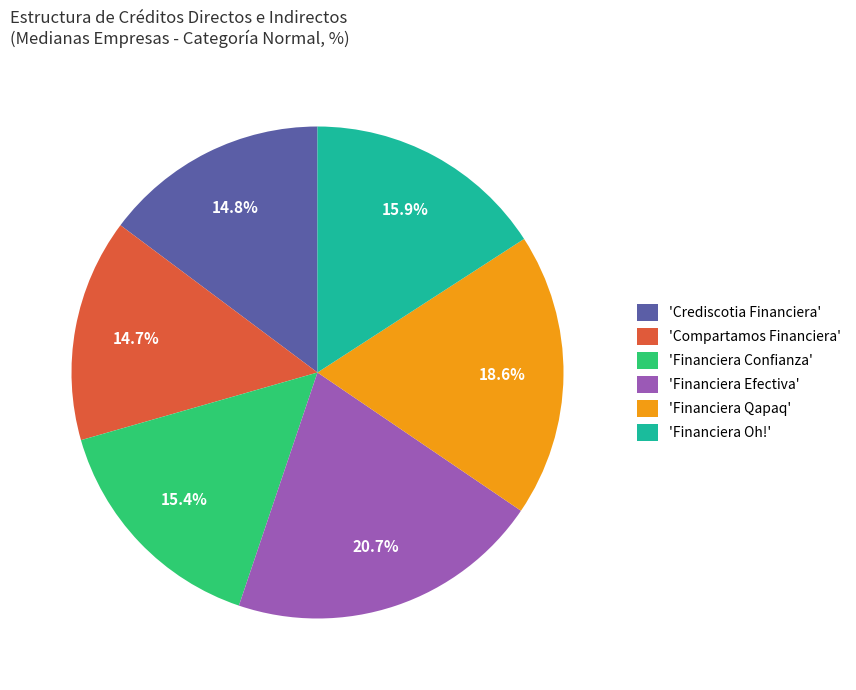

What is the ratio of the value at 'Financiera Confianza' to the value at 'Financiera Efectiva'?

0.7